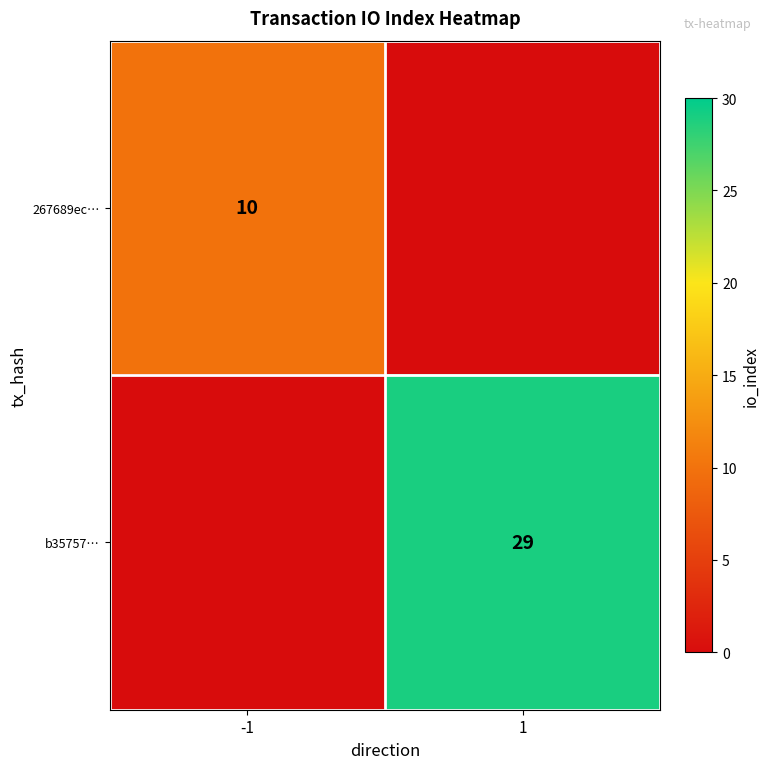

The value of 267689ec… at -1 is 5. True or false?

False